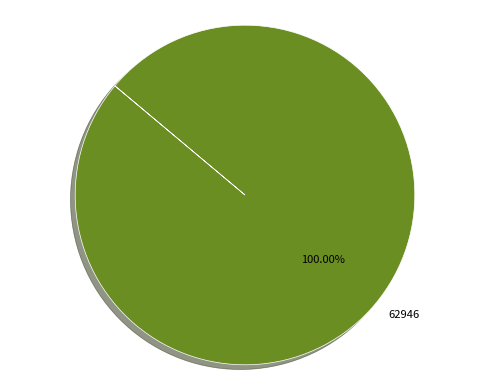

Does any single category account for the majority?

Yes